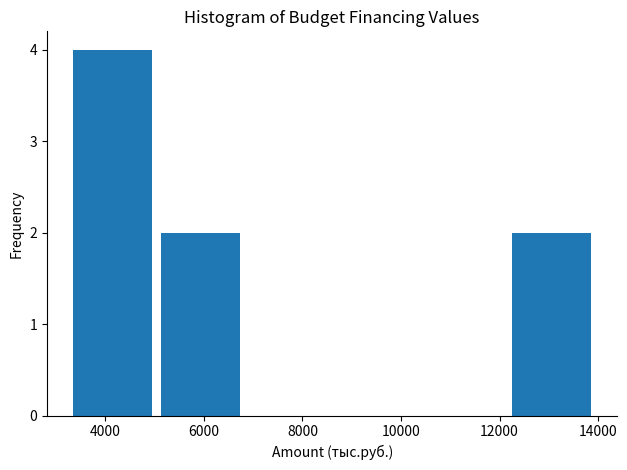

What is the height of the bar covering 5200 to 7000 on the x-axis? Neither the bar edges nor the heights are printed on the chart, so give them approximately, as read against the axes.

2